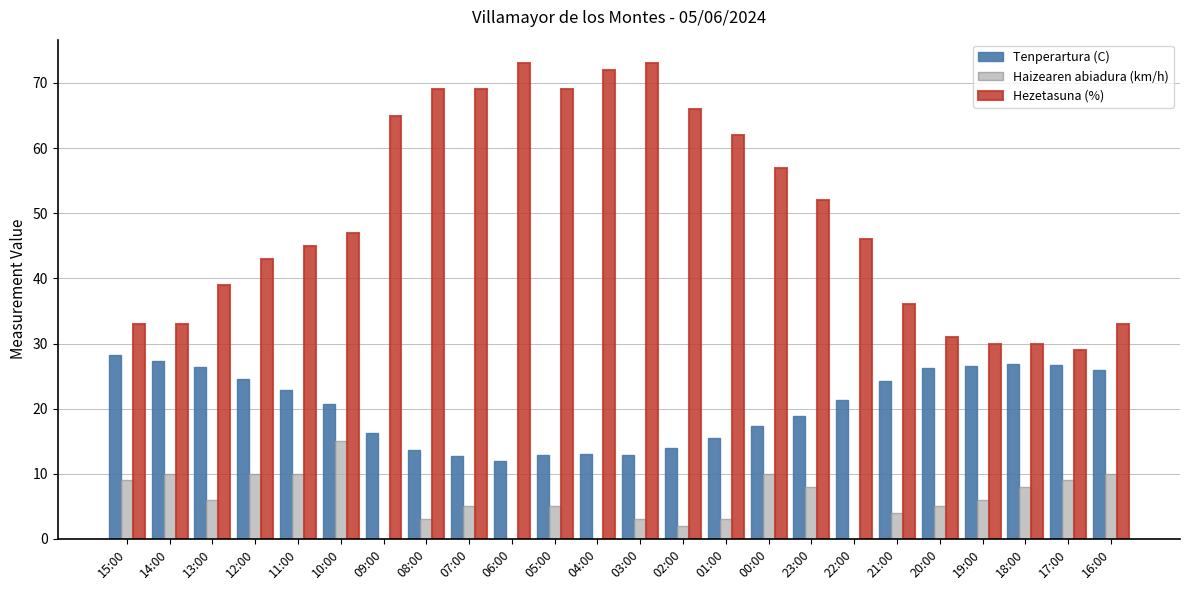

What is the sum of all Tenperartura (C) values?

487.0